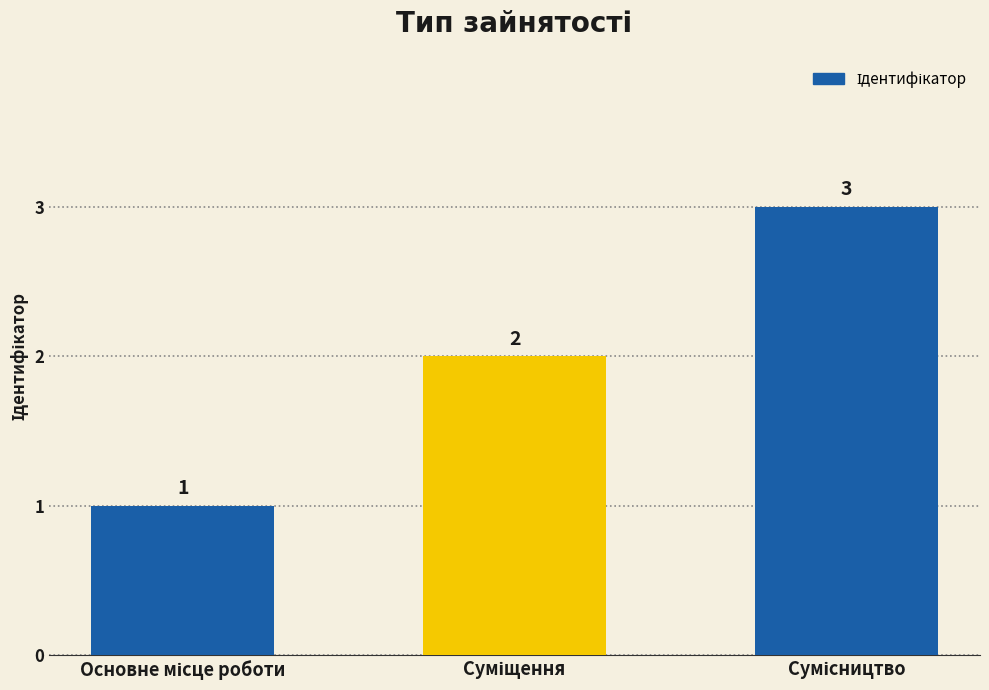

What is the average value?

2